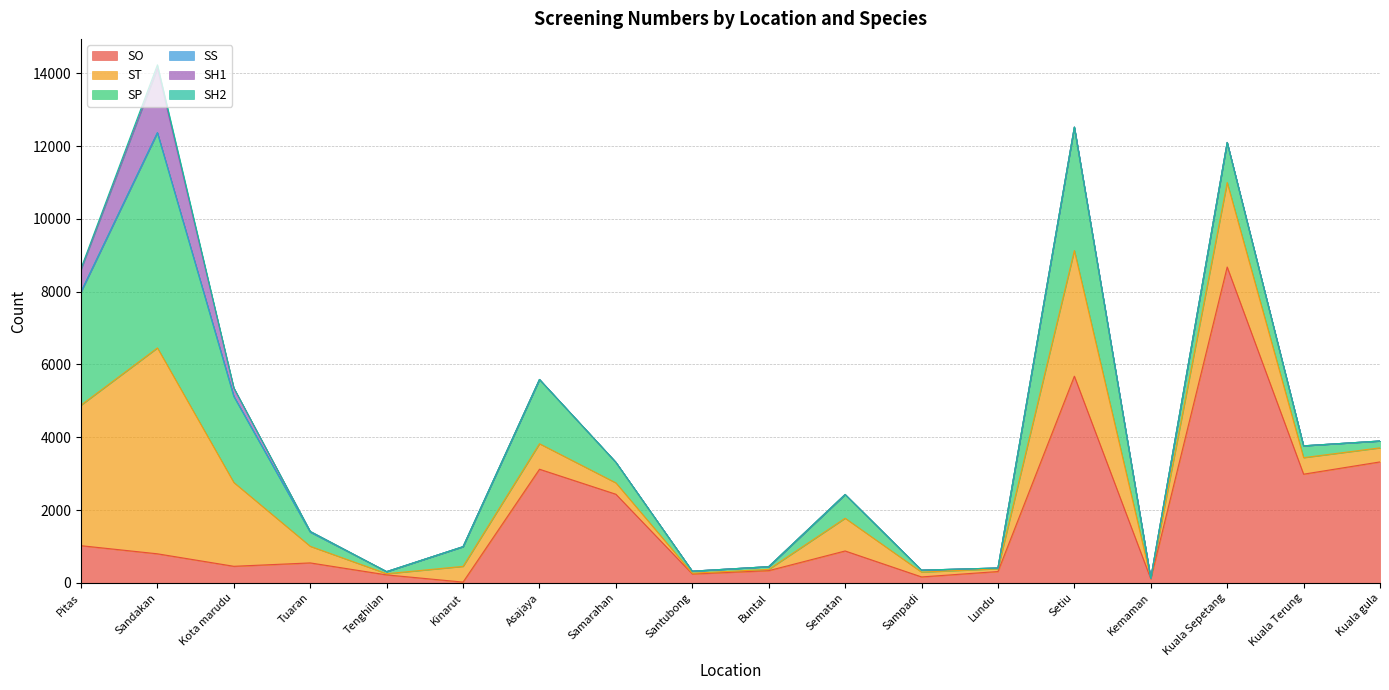

How many series are shown in this chart?

6